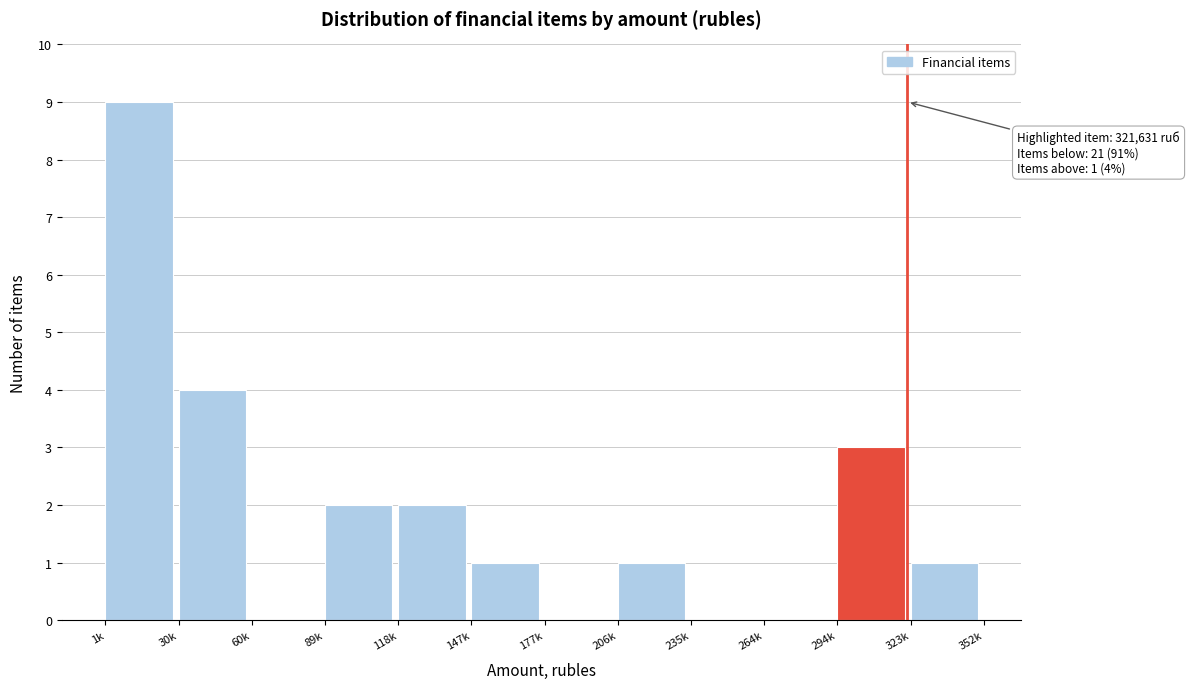

Reading left to right, transcribe all the data shown in this chart.

1k=9	30k=4	60k=0	89k=2	118k=2	147k=1	177k=0	206k=1	235k=0	264k=0	294k=3	323k=1